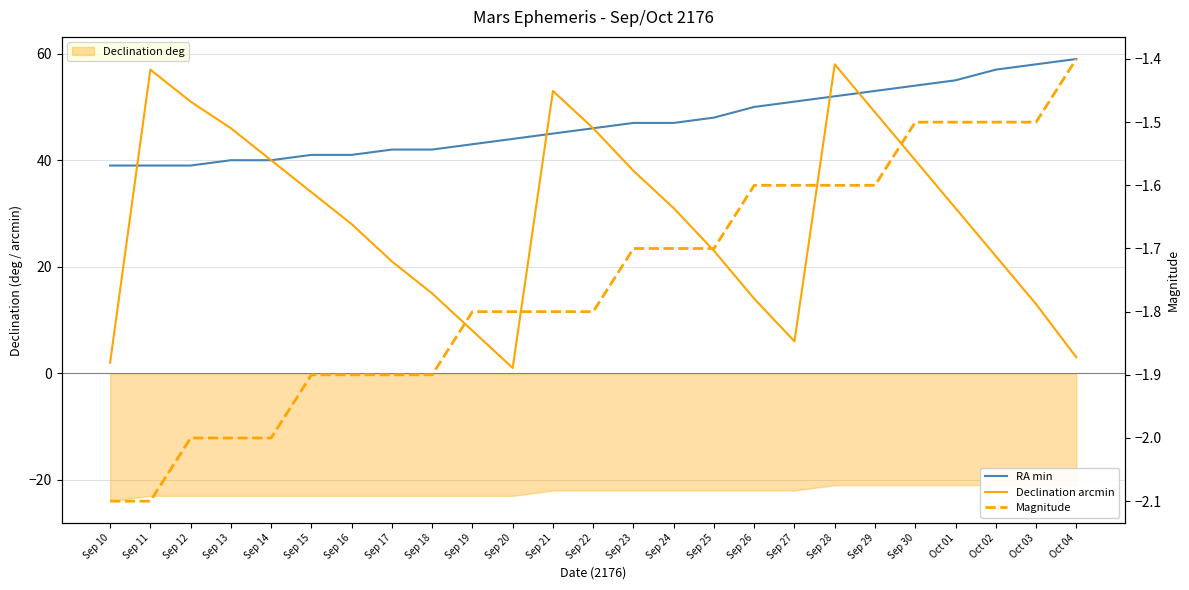

List the series in order of their peak value, lowest first.

Magnitude, Declination arcmin, RA min